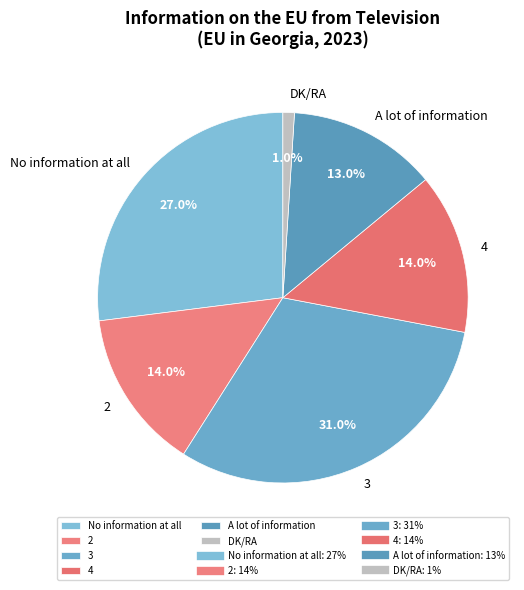

Is it true that 2 is 19% of the pie?

False